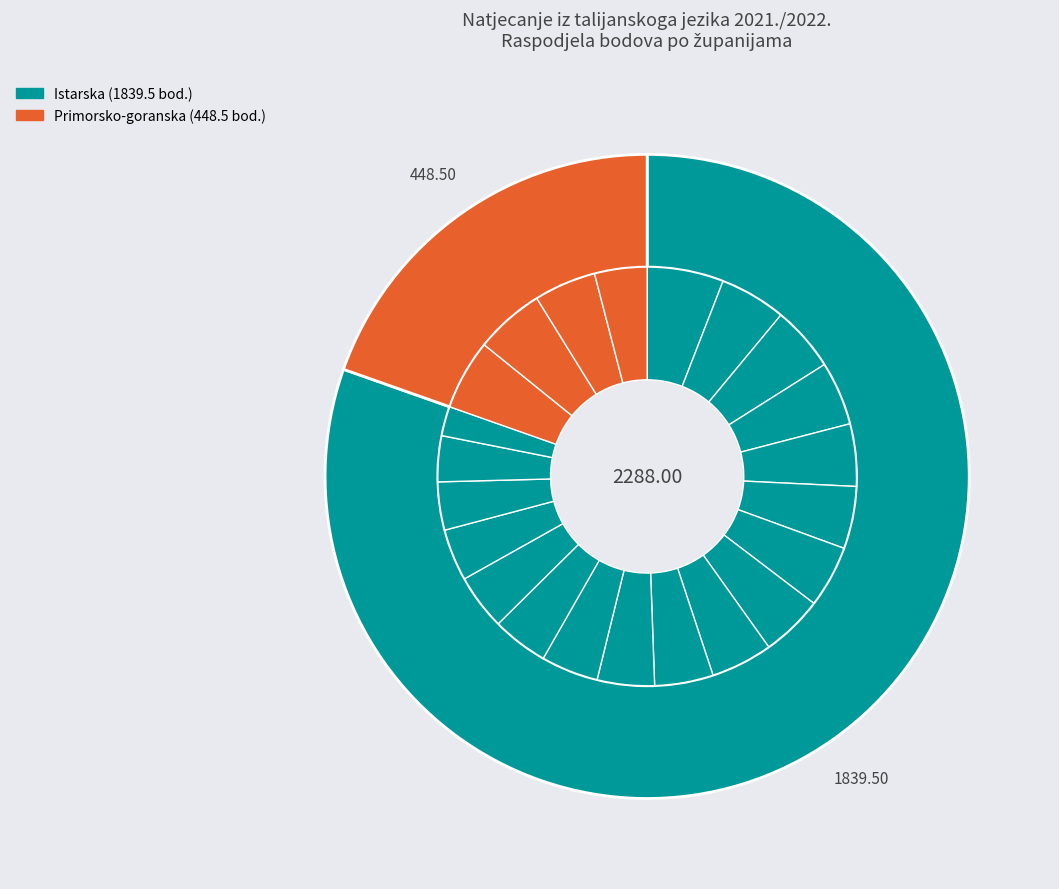

What percentage is the Poropat, Marta slice, to the nearest percent?

2%